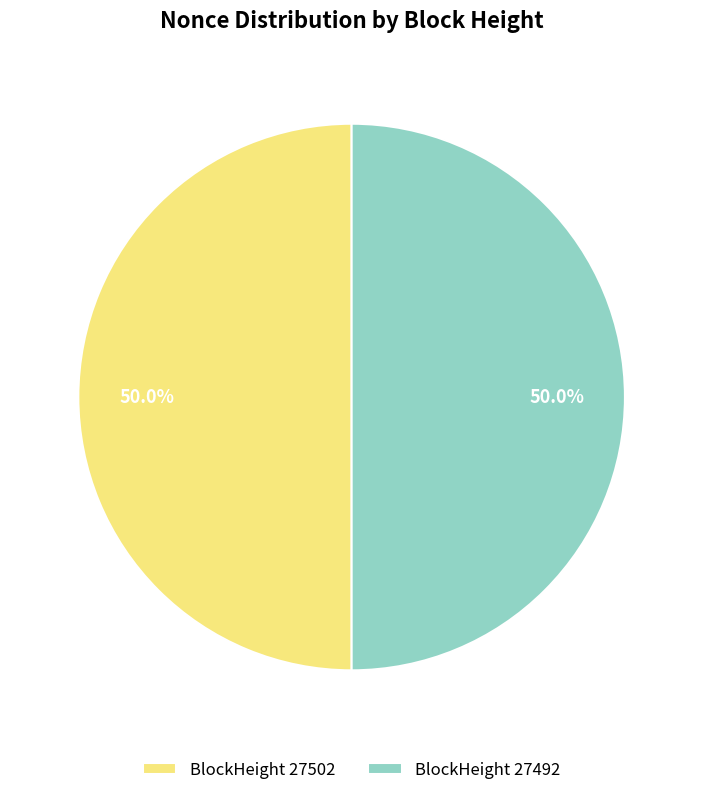

What is the ratio of the value at BlockHeight 27502 to the value at BlockHeight 27492?

1.0